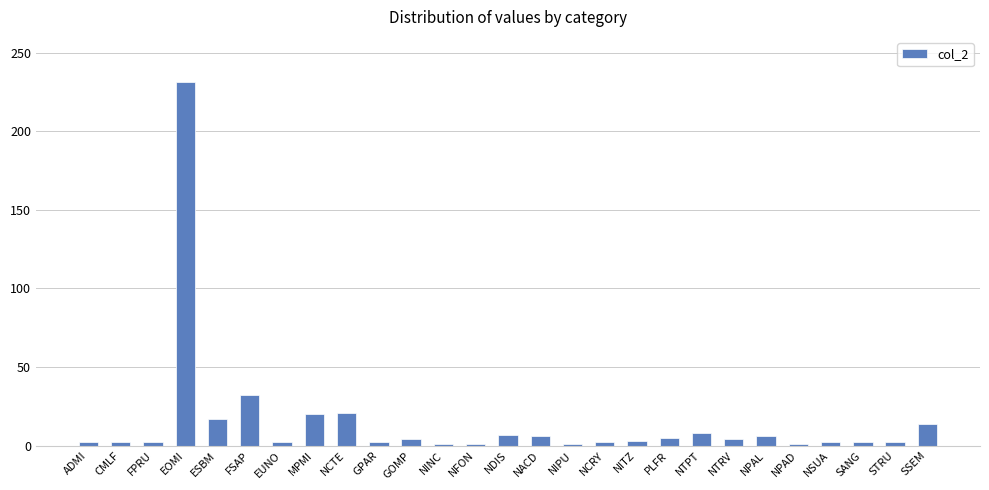

What is the average value?

15